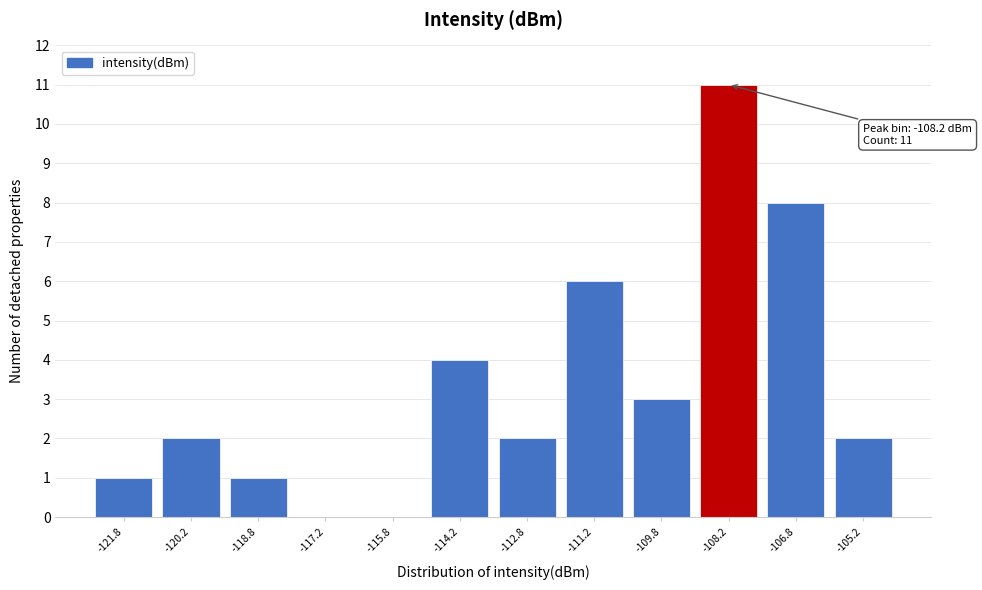

Which range on the x-axis has the tallest bar?

-109.0 to -107.5